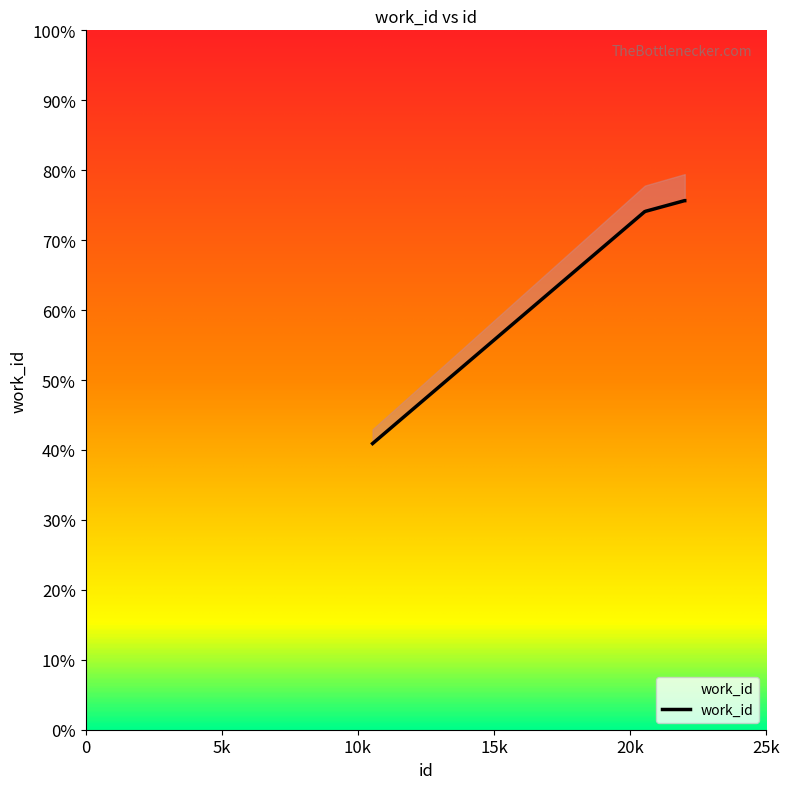

Count the number of values greater than 7564.

7